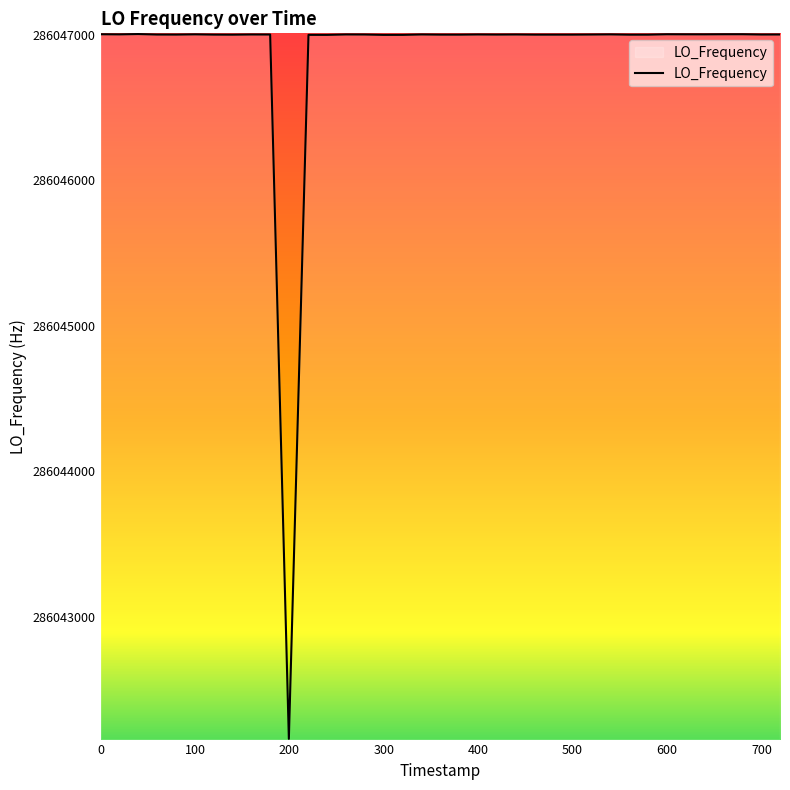

How many distinct data groups are displayed?

1